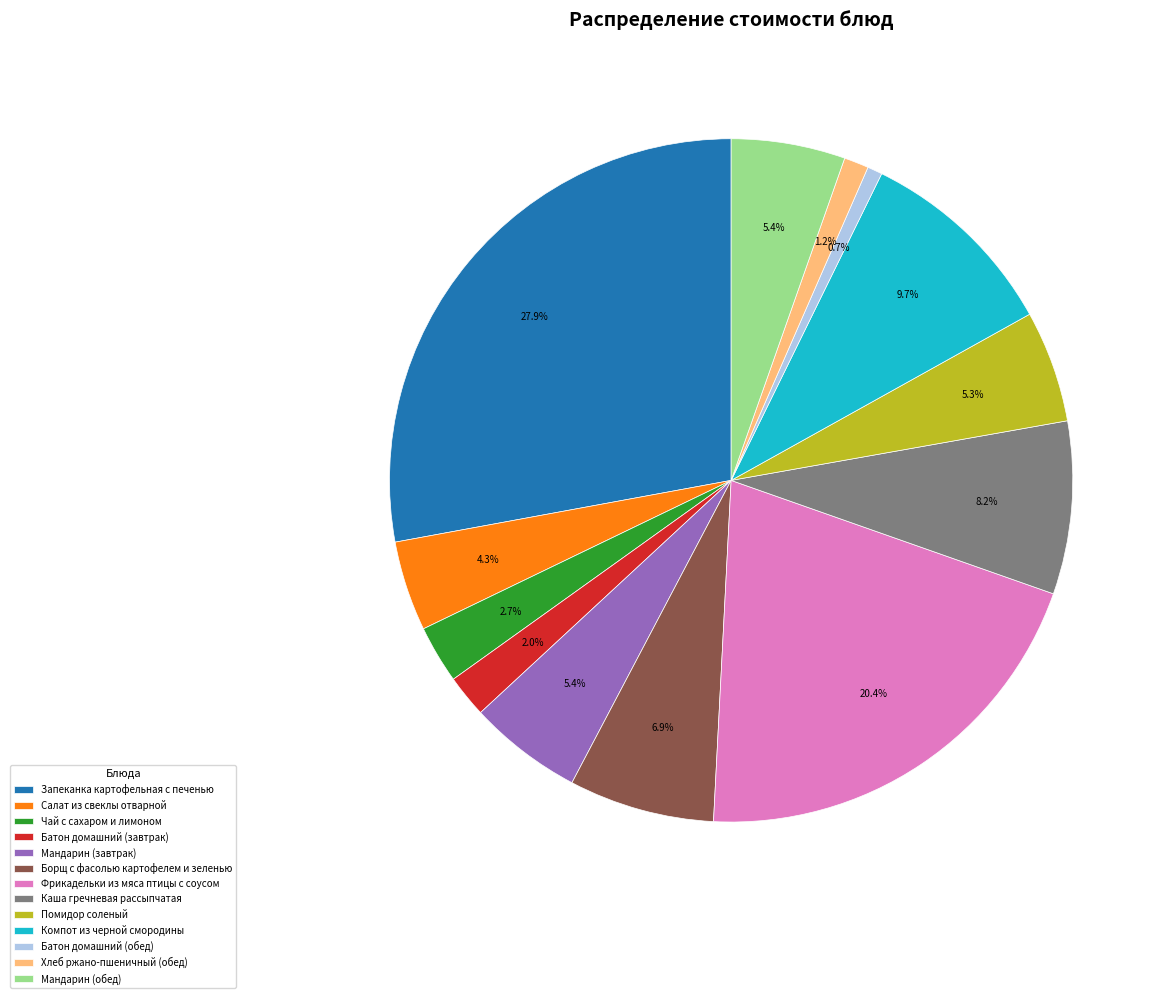

How many slices are in this pie chart?

13